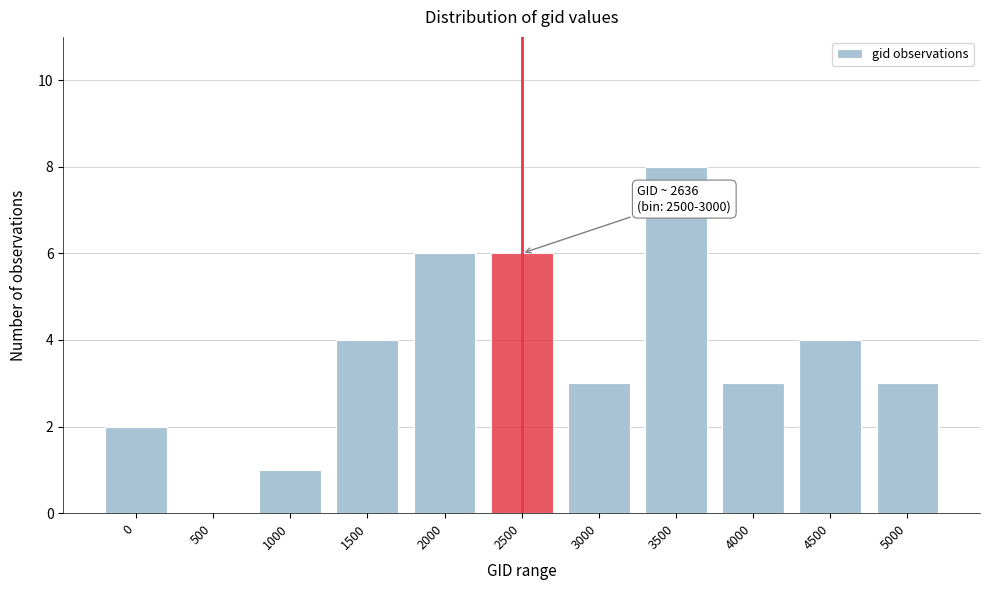

Reading right to left, extract all data points from this chart.

5000=3	4500=4	4000=3	3500=8	3000=3	2500=6	2000=6	1500=4	1000=1	500=0	0=2